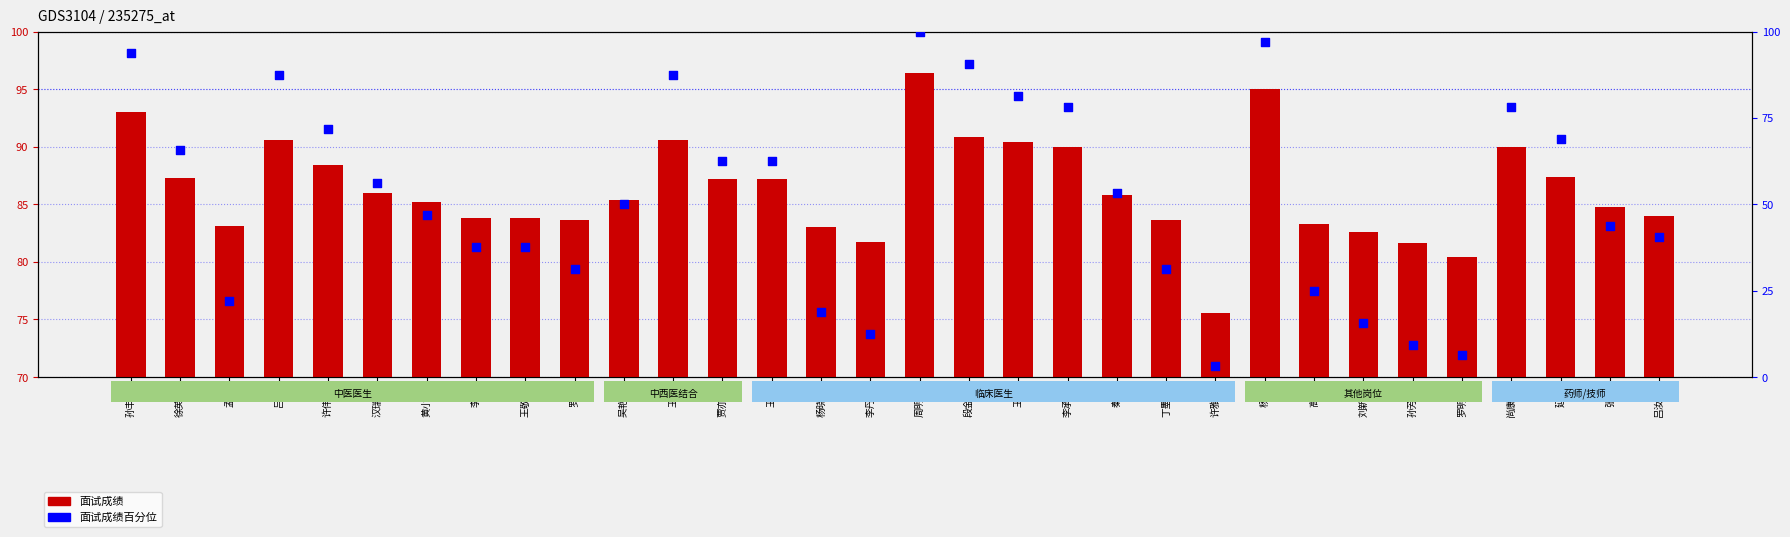

What are all the series names shown in the legend?

面试成绩, 面试成绩百分位